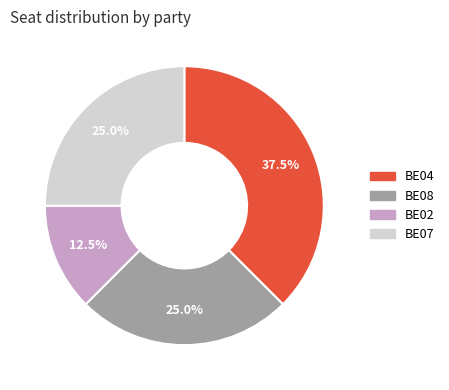

Which category has the biggest portion of the pie?

BE04